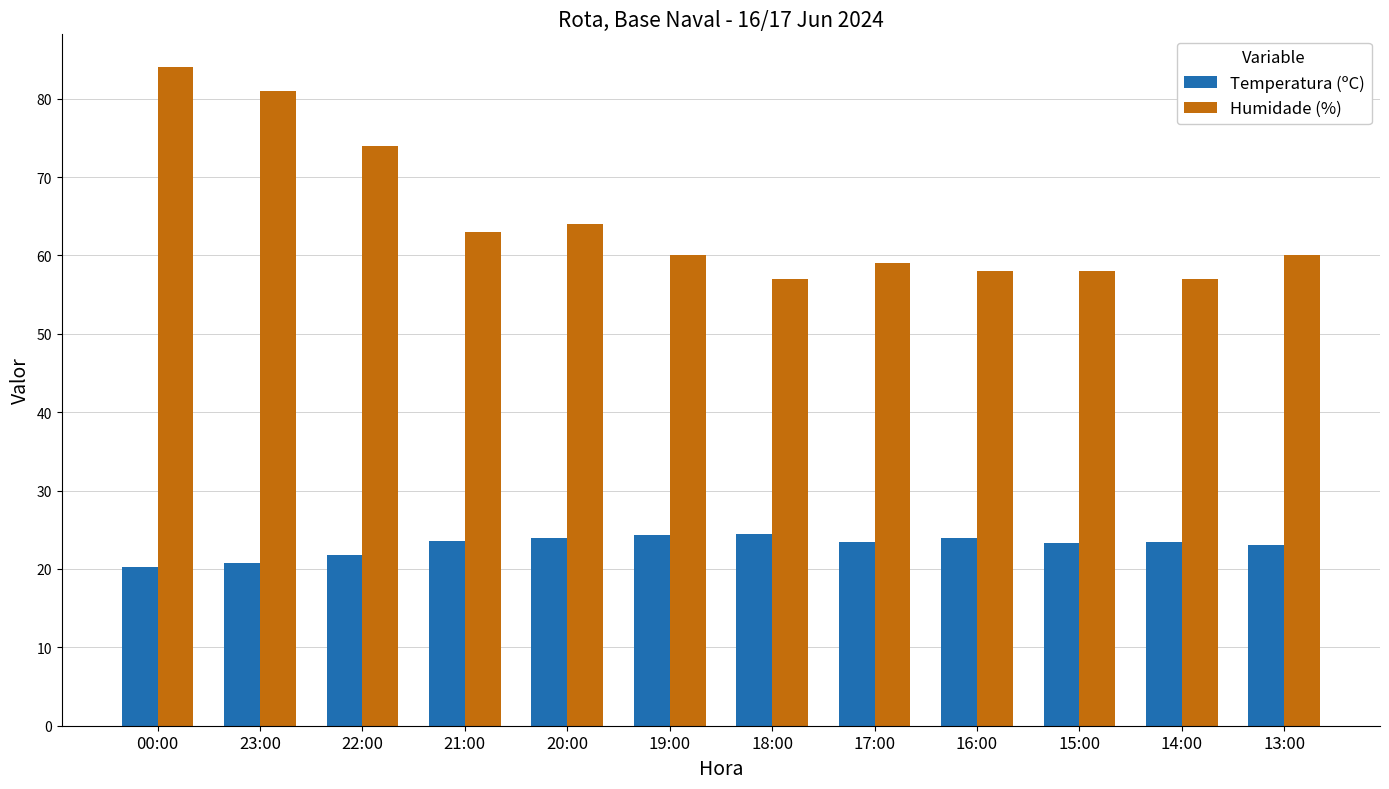

How many categories are shown in the chart?

12